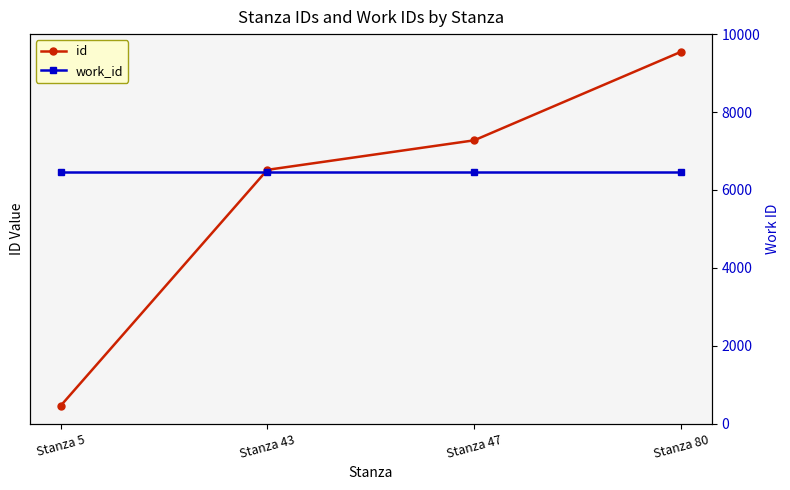

How many categories are shown in the chart?

4